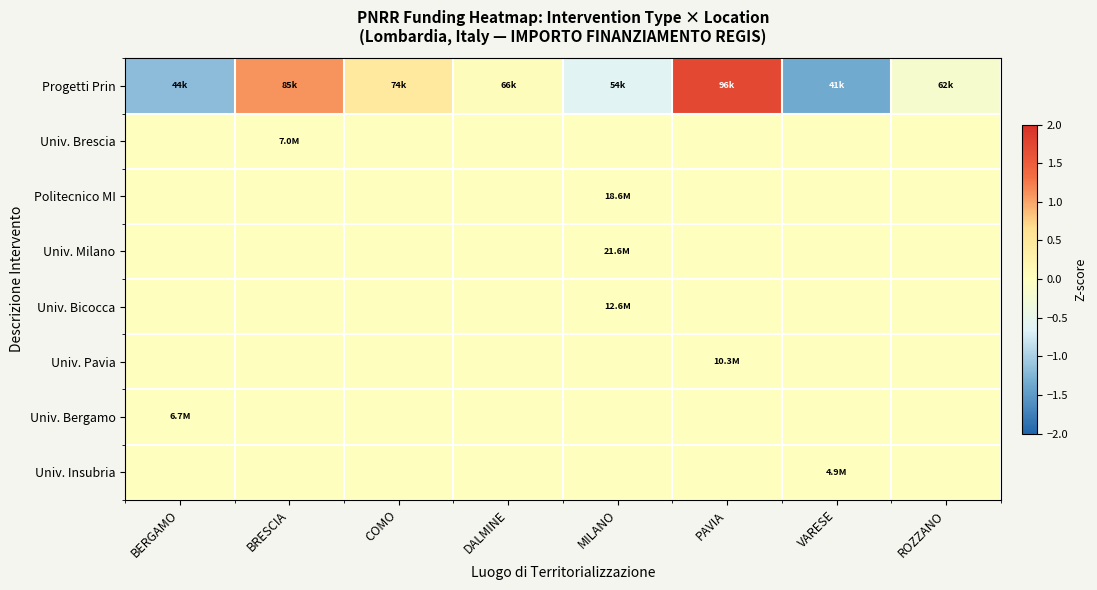

Reading left to right, transcribe all the data shown in this chart.

Progetti Prin: BERGAMO=-1.2	BRESCIA=1.1	COMO=0.5	DALMINE=0.1	MILANO=-0.6	PAVIA=1.7	VARESE=-1.3	ROZZANO=-0.2
Univ. Brescia: BERGAMO=0.0	BRESCIA=0.0	COMO=0.0	DALMINE=0.0	MILANO=0.0	PAVIA=0.0	VARESE=0.0	ROZZANO=0.0
Politecnico MI: BERGAMO=0.0	BRESCIA=0.0	COMO=0.0	DALMINE=0.0	MILANO=0.0	PAVIA=0.0	VARESE=0.0	ROZZANO=0.0
Univ. Milano: BERGAMO=0.0	BRESCIA=0.0	COMO=0.0	DALMINE=0.0	MILANO=0.0	PAVIA=0.0	VARESE=0.0	ROZZANO=0.0
Univ. Bicocca: BERGAMO=0.0	BRESCIA=0.0	COMO=0.0	DALMINE=0.0	MILANO=0.0	PAVIA=0.0	VARESE=0.0	ROZZANO=0.0
Univ. Pavia: BERGAMO=0.0	BRESCIA=0.0	COMO=0.0	DALMINE=0.0	MILANO=0.0	PAVIA=0.0	VARESE=0.0	ROZZANO=0.0
Univ. Bergamo: BERGAMO=0.0	BRESCIA=0.0	COMO=0.0	DALMINE=0.0	MILANO=0.0	PAVIA=0.0	VARESE=0.0	ROZZANO=0.0
Univ. Insubria: BERGAMO=0.0	BRESCIA=0.0	COMO=0.0	DALMINE=0.0	MILANO=0.0	PAVIA=0.0	VARESE=0.0	ROZZANO=0.0